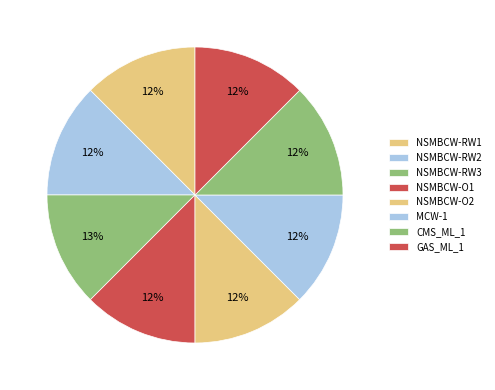

How many slices are in this pie chart?

8